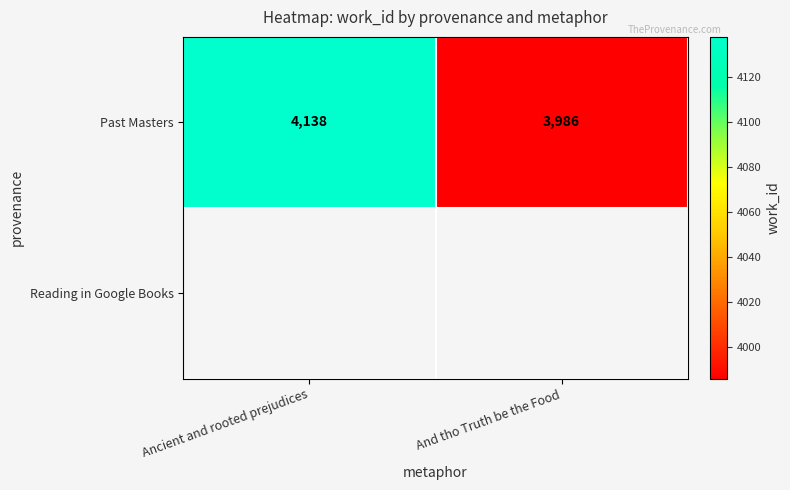

What is the greatest value displayed?

4138